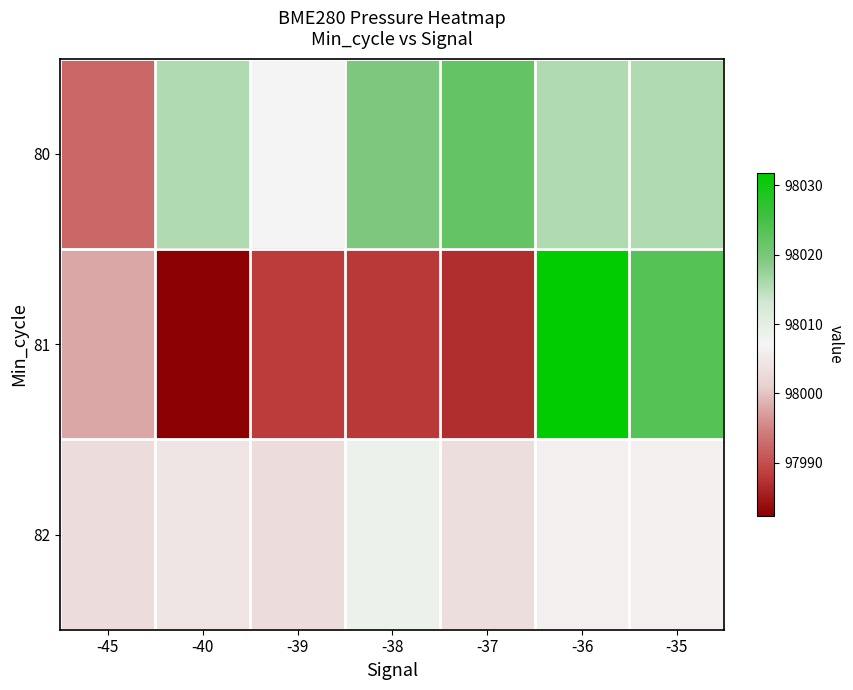

Which series has the widest spread of values?

81